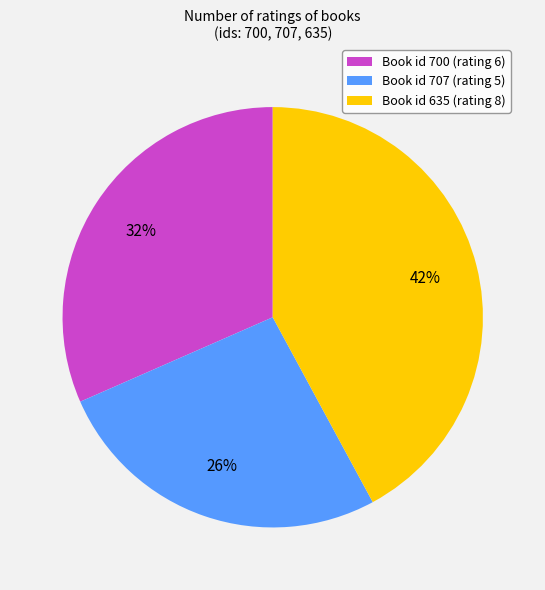

To the nearest percent, what is the difference between the Book id 707 (rating 5) and Book id 635 (rating 8) slice percentages?

16%